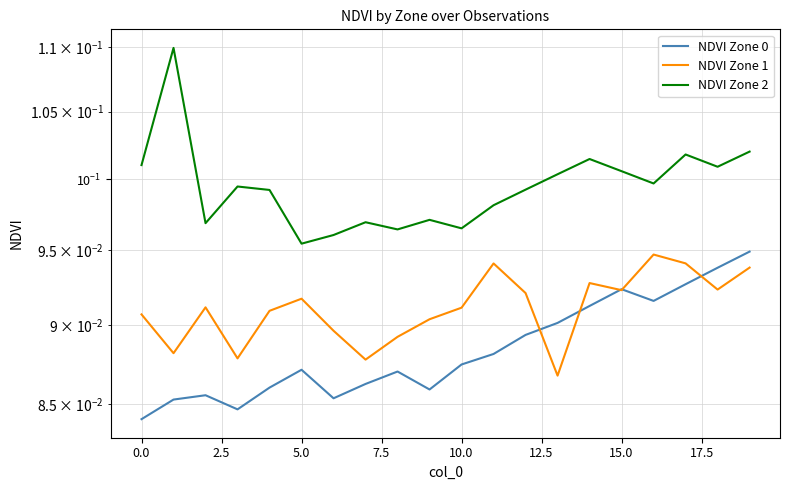

True or false: NDVI Zone 2 and NDVI Zone 0 cross at least once.

False